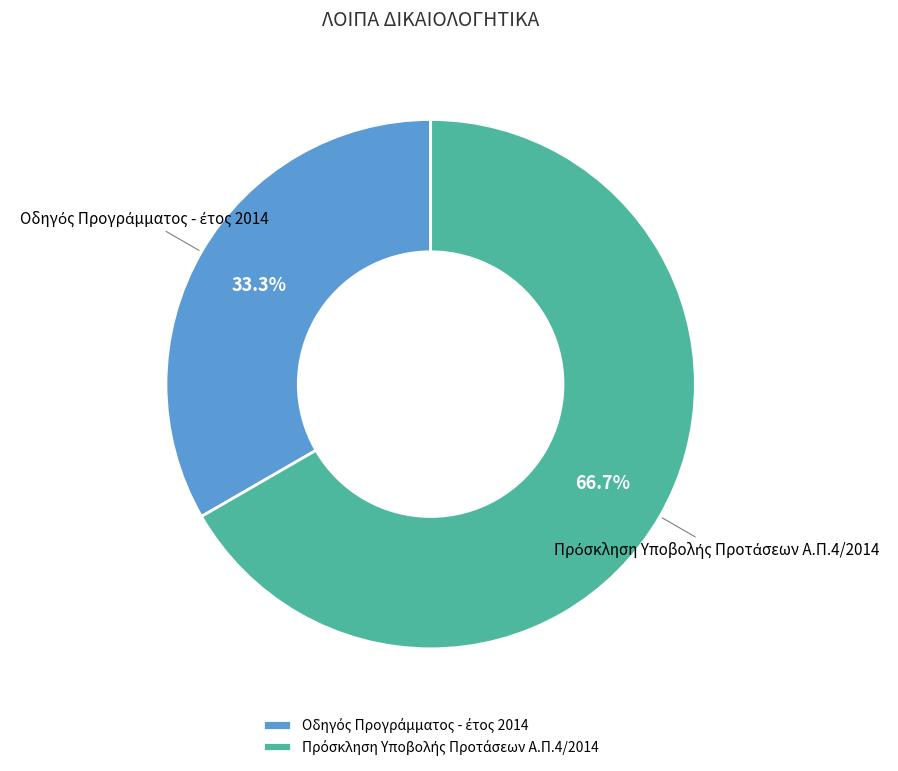

Does any single category account for the majority?

Yes